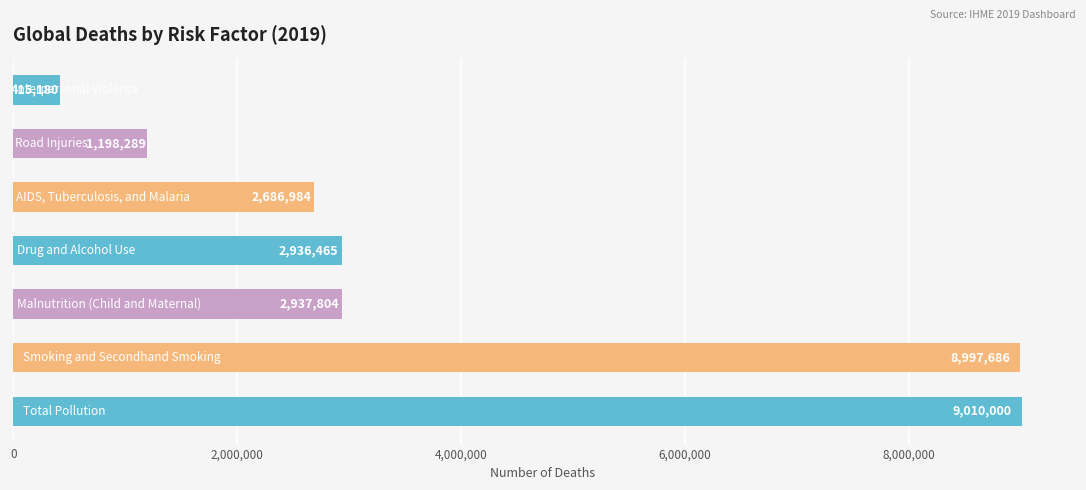

How many bars are there in total?

7